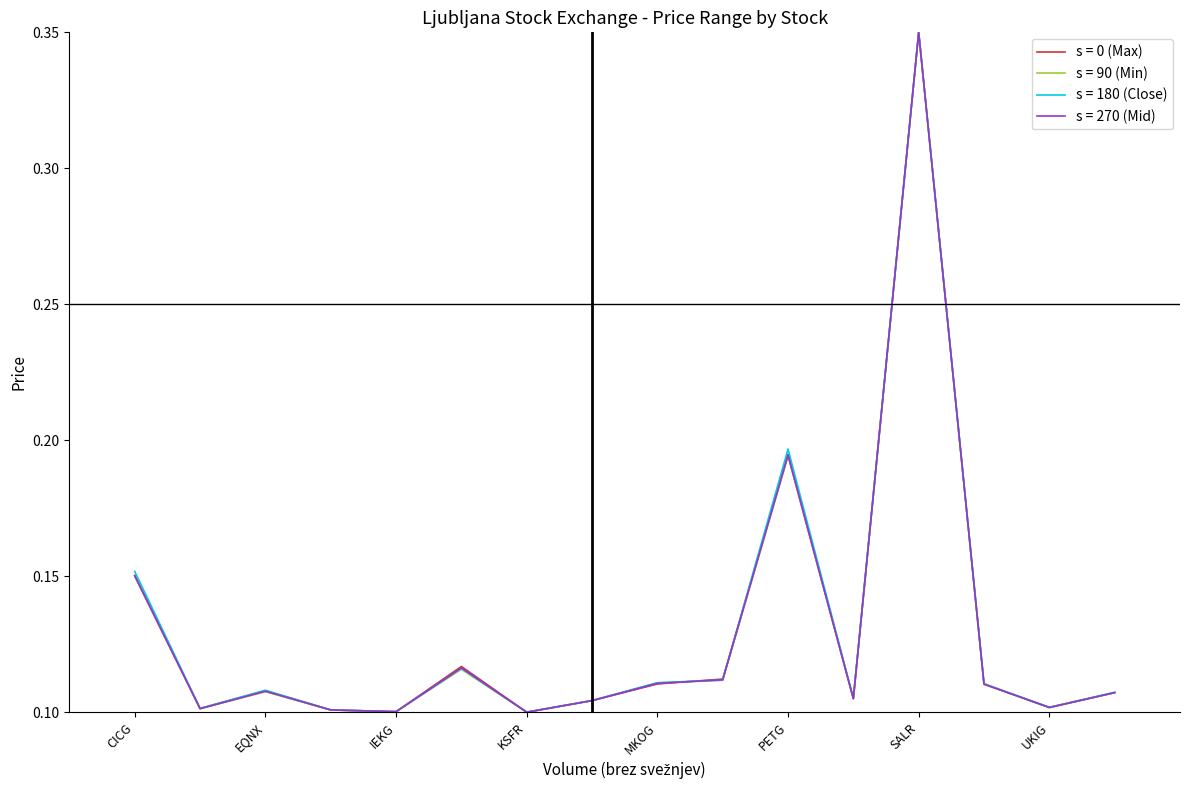

The value of Max at UKIG is 0.1. True or false?

False